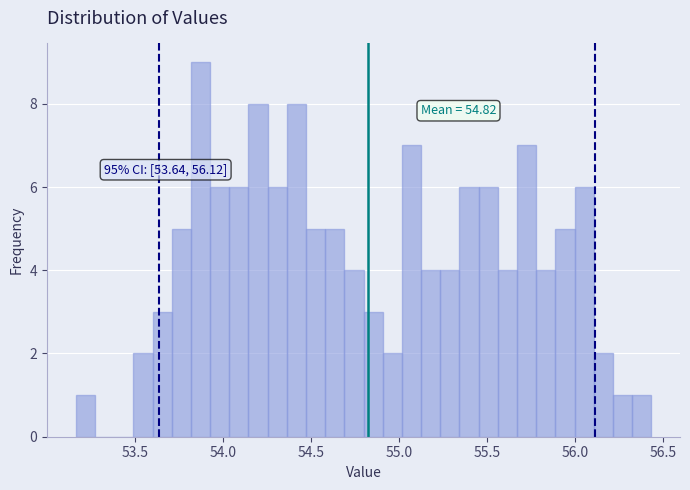

Around what value on the x-axis is the tallest bar? Give the approximate position of its centre, as read against the axis.

53.85